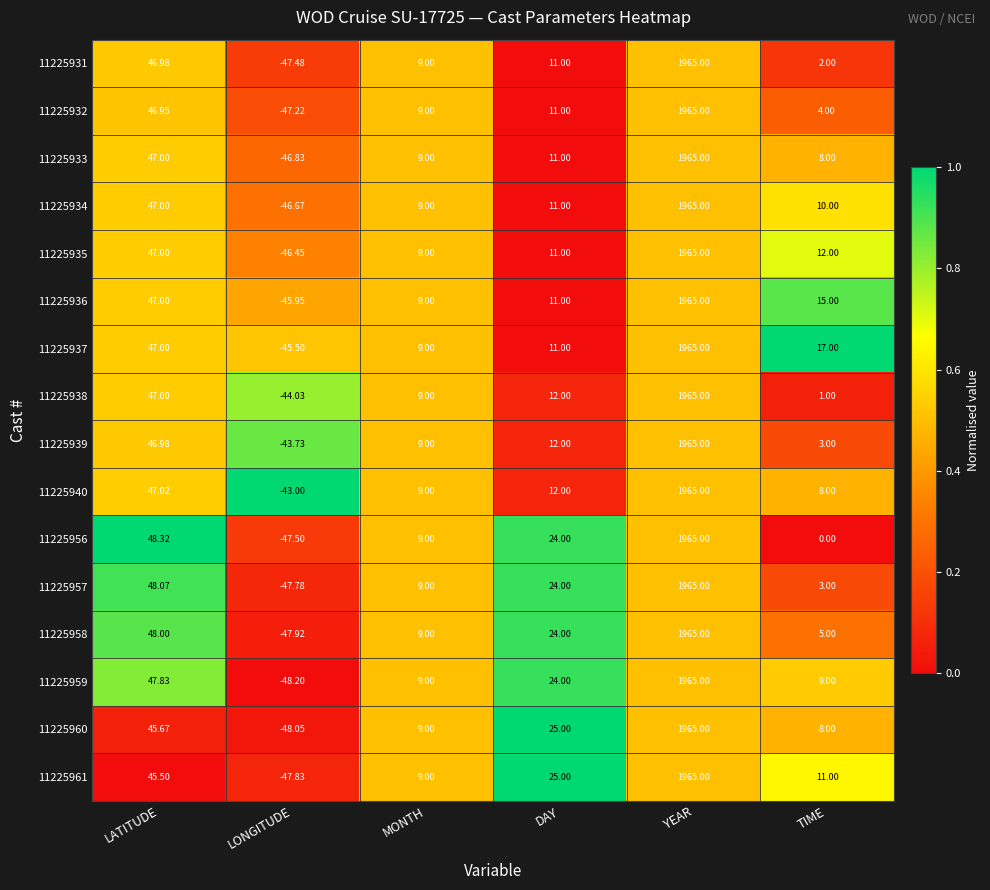

List the labels in order of 11225931 value, largest first.

YEAR, LATITUDE, DAY, MONTH, TIME, LONGITUDE